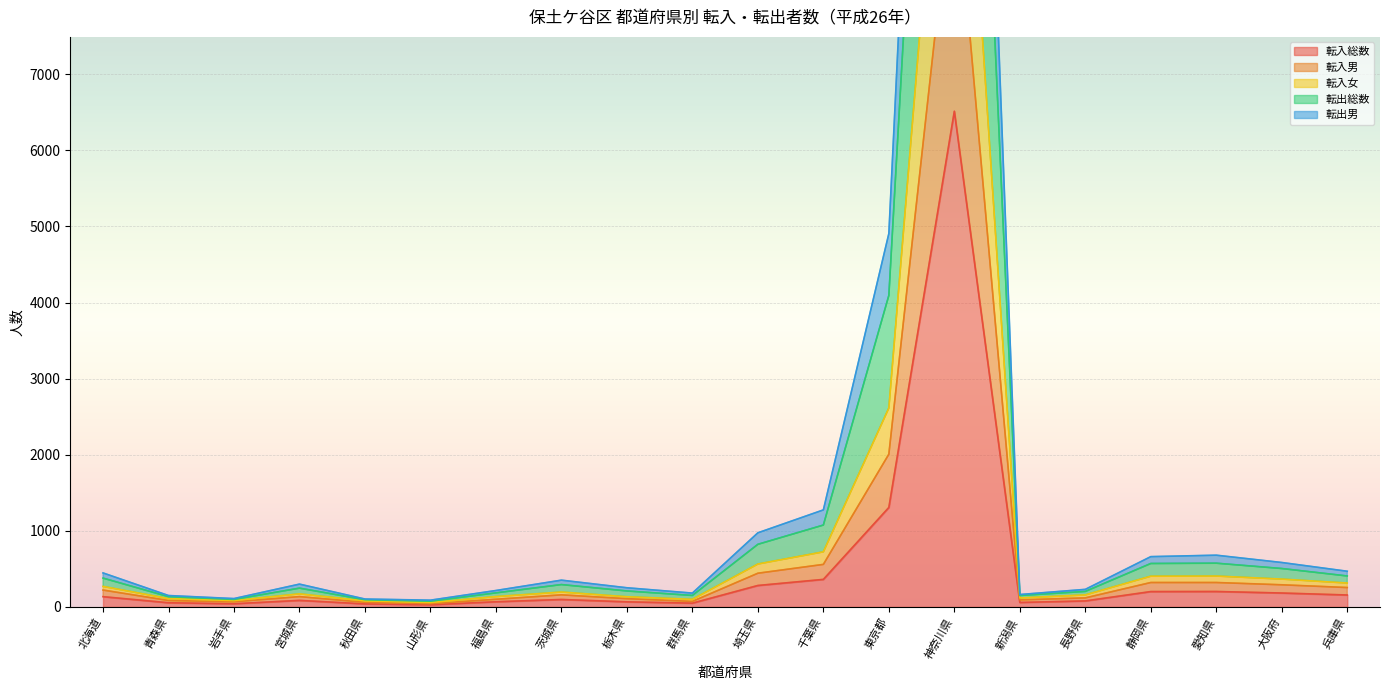

Is it true that 転出男 equals 1742 at 千葉県?

False